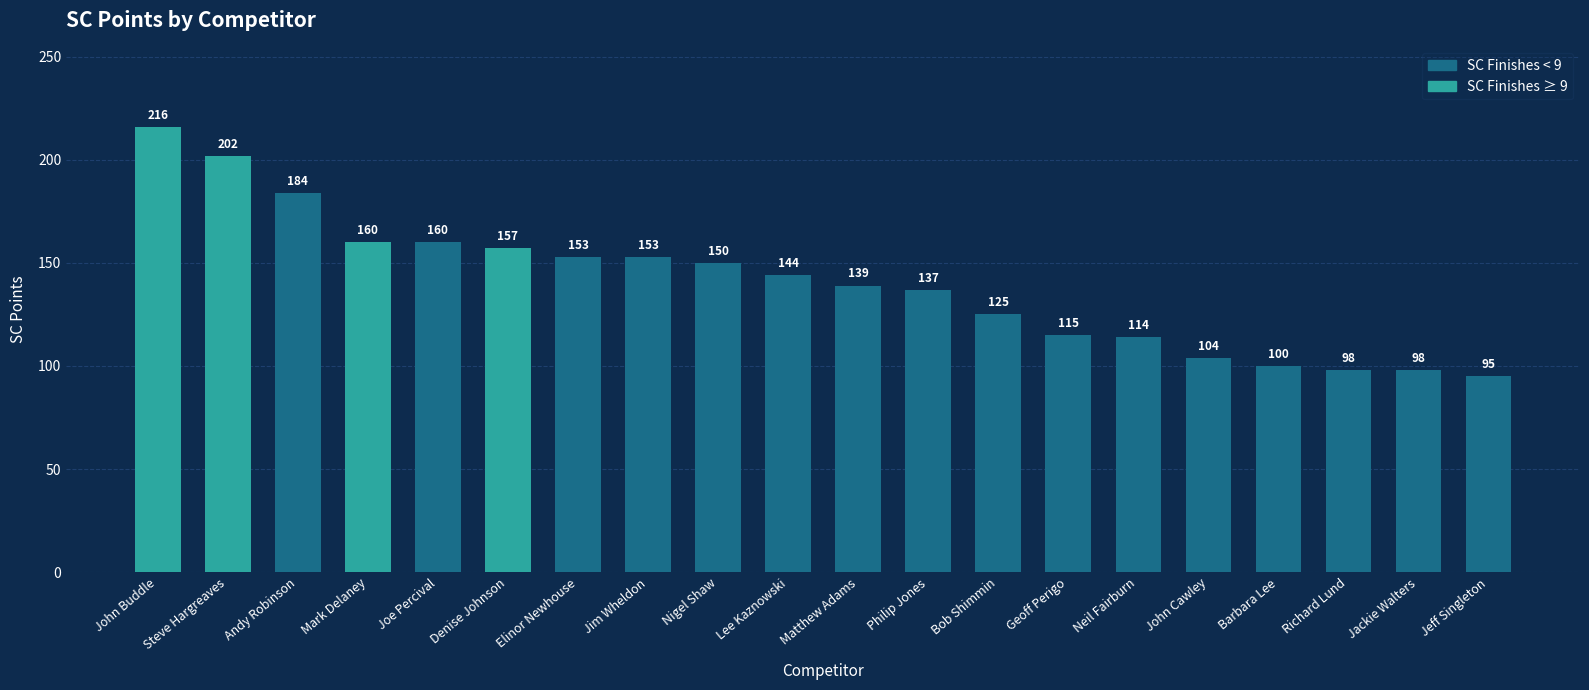

Does the chart contain stacked bars?

No